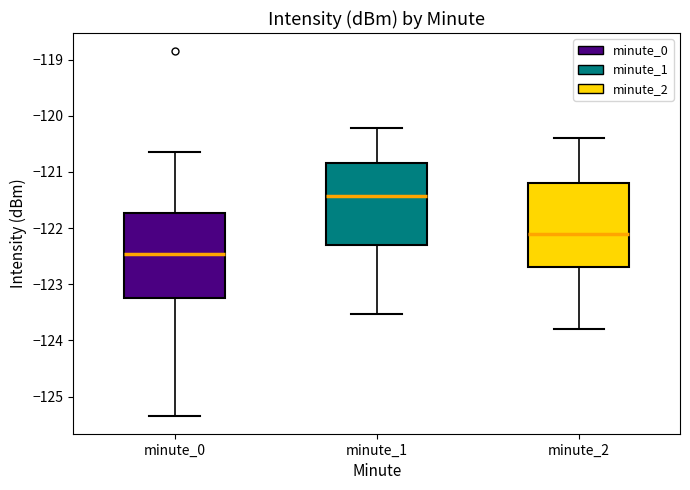

Reading left to right, transcribe this box plot: for each box, give where its median line is, the range the box spans, and where its two whiskers end, as read against the y-axis. The values are not printed on the chart, so give them approximately, as read against the axis.

minute_0: median -122.5, box -123.2 to -121.7, whiskers -125.3 to -120.6
minute_1: median -121.4, box -122.3 to -120.8, whiskers -123.5 to -120.2
minute_2: median -122.1, box -122.7 to -121.2, whiskers -123.8 to -120.4